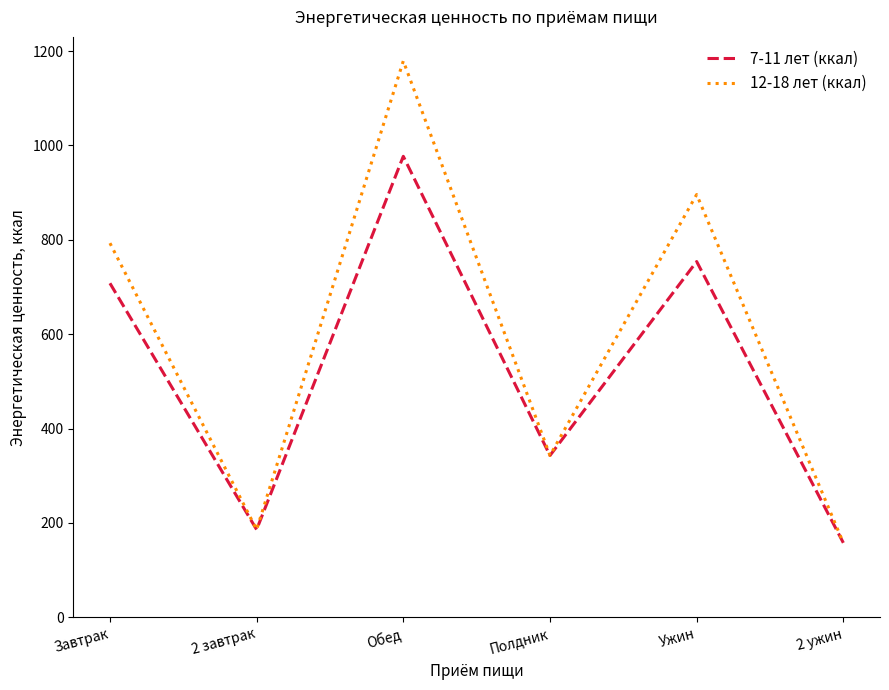

What are all the series names shown in the legend?

7-11 лет (ккал), 12-18 лет (ккал)